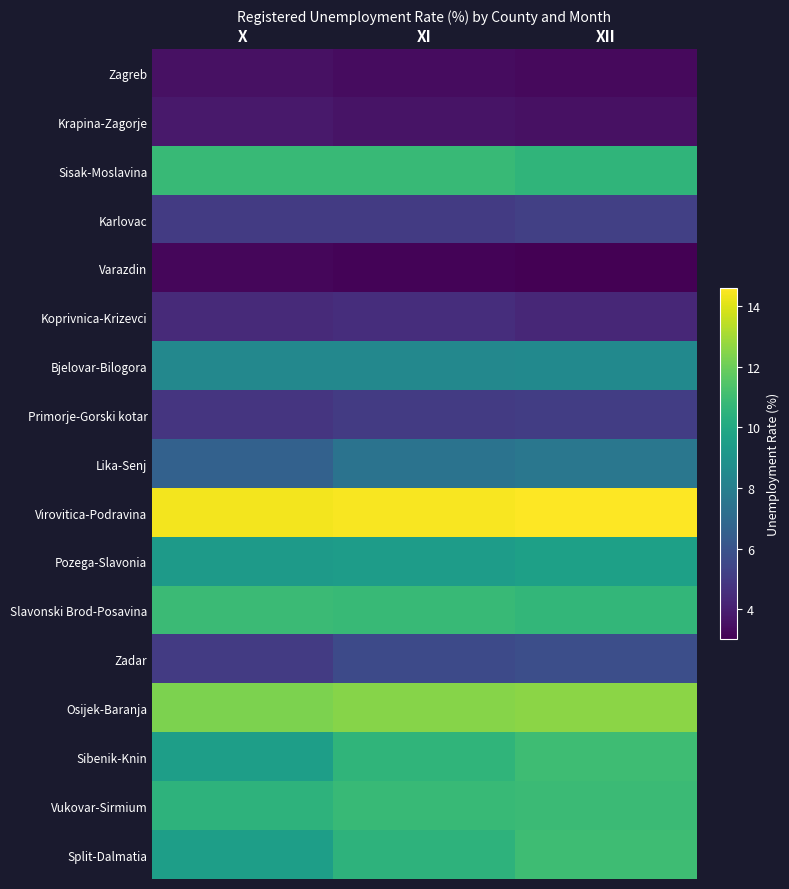

Rank the series by their maximum value, from lowest to highest.

Varazdin, Zagreb, Krapina-Zagorje, Koprivnica-Krizevci, Primorje-Gorski kotar, Karlovac, Zadar, Lika-Senj, Bjelovar-Bilogora, Pozega-Slavonia, Sisak-Moslavina, Slavonski Brod-Posavina, Vukovar-Sirmium, Sibenik-Knin, Split-Dalmatia, Osijek-Baranja, Virovitica-Podravina